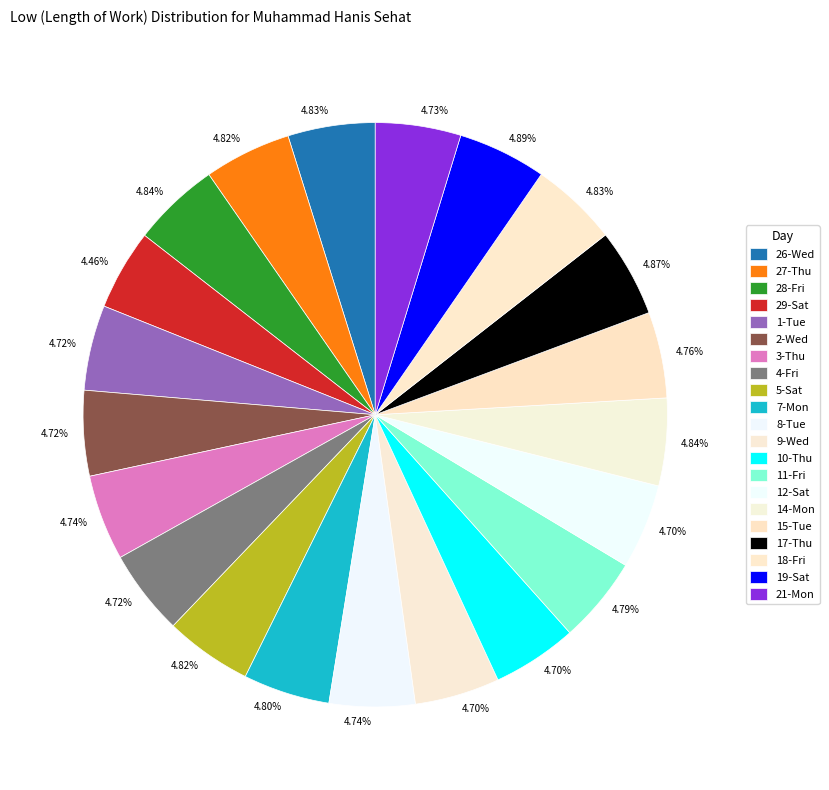

Is it true that 17-Thu is 5% of the pie?

True